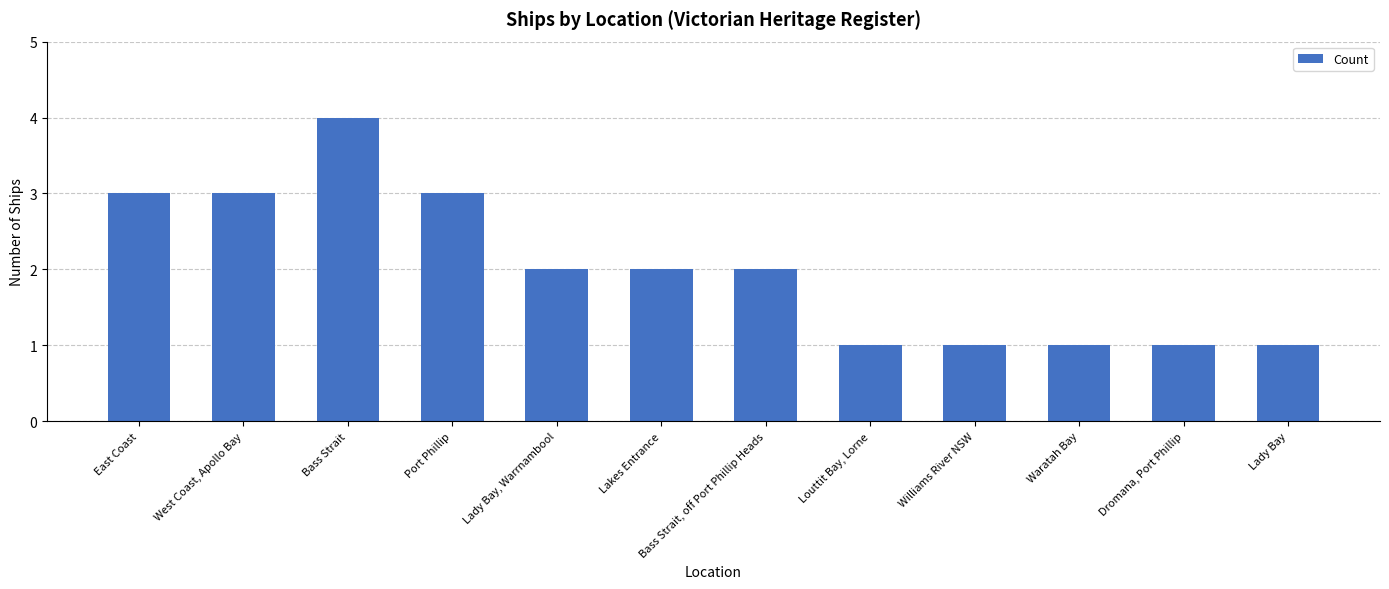

Count the values in the range 1 to 3.

11